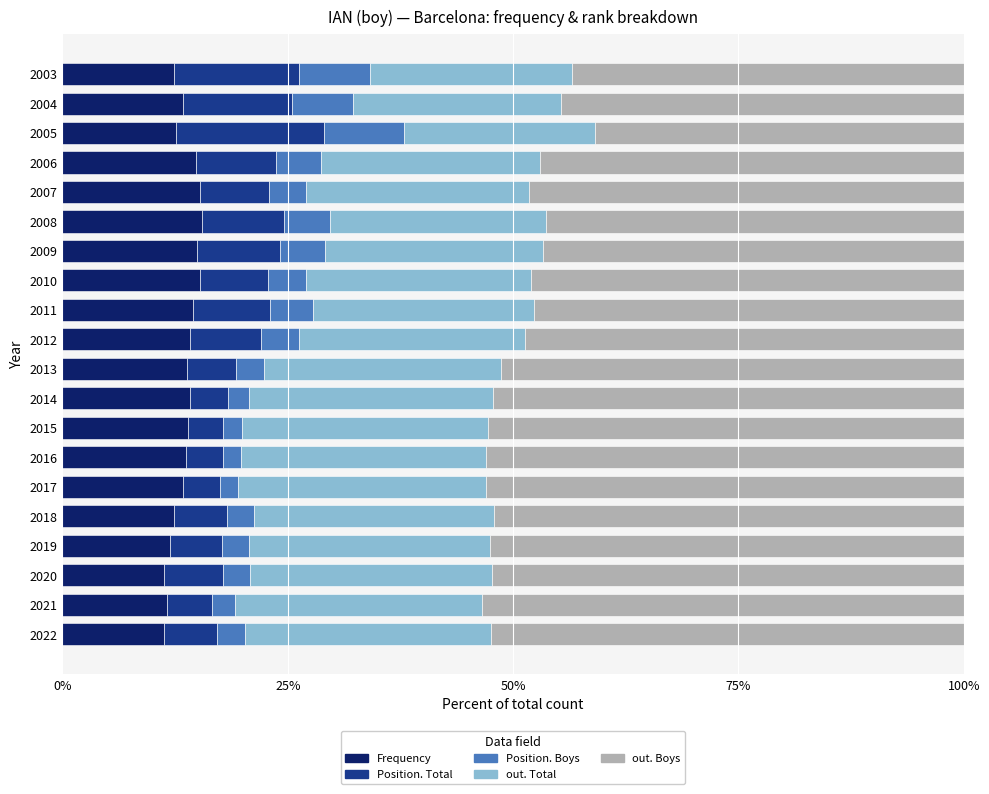

What is the maximum value for Frequency?

15.5